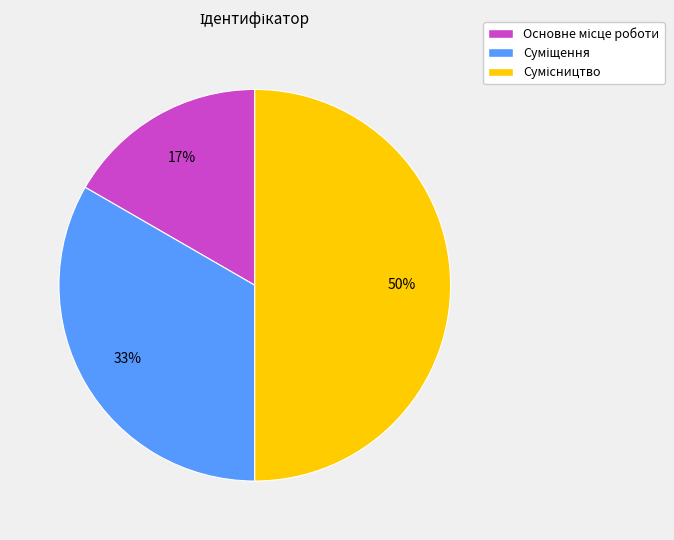

To the nearest percent, what is the difference between the largest and smallest slice percentages?

33%